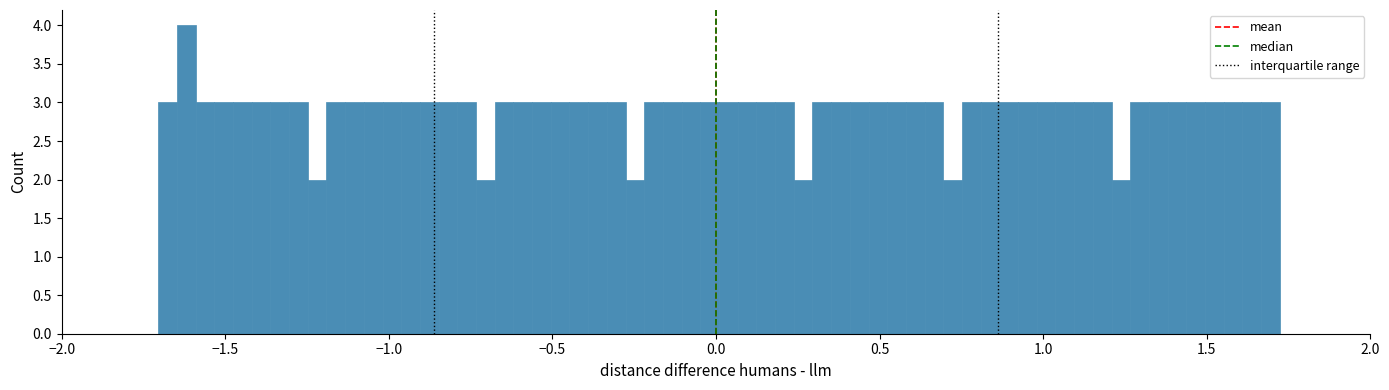

Read against the x-axis, roughly where is the centre of the tallest bar?

-1.60